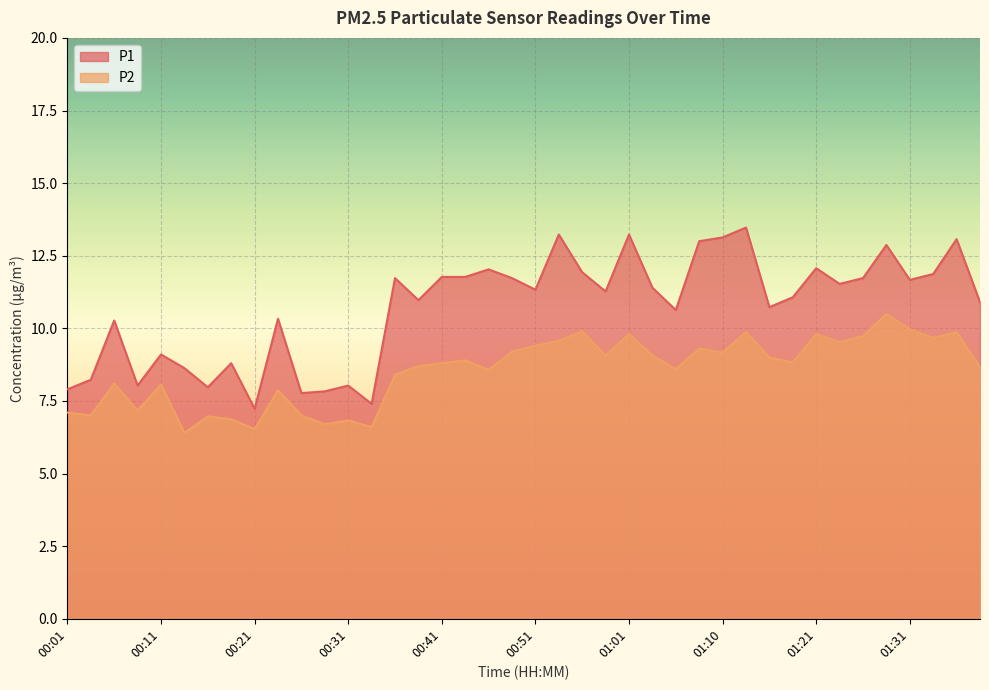

Reading left to right, list all the values displayed in this chart.

P1: 00:01=7.9	00:03=8.2	00:06=10.3	00:09=8.0	00:11=9.1	00:13=8.6	00:16=8.0	00:18=8.8	00:21=7.2	00:23=10.3	00:26=7.8	00:28=7.8	00:31=8.0	00:34=7.4	00:36=11.7	00:38=11.0	00:41=11.8	00:43=11.8	00:46=12.0	00:48=11.7	00:51=11.3	00:53=13.2	00:56=11.9	00:58=11.3	01:01=13.2	01:03=11.4	01:06=10.6	01:08=13.0	01:10=13.1	01:13=13.5	01:15=10.7	01:18=11.1	01:21=12.1	01:23=11.5	01:26=11.7	01:28=12.9	01:31=11.7	01:33=11.9	01:36=13.1	01:38=10.9
P2: 00:01=7.1	00:03=7.0	00:06=8.1	00:09=7.2	00:11=8.1	00:13=6.4	00:16=7.0	00:18=6.9	00:21=6.5	00:23=7.9	00:26=7.0	00:28=6.7	00:31=6.8	00:34=6.6	00:36=8.4	00:38=8.7	00:41=8.8	00:43=8.9	00:46=8.6	00:48=9.2	00:51=9.4	00:53=9.6	00:56=9.9	00:58=9.1	01:01=9.8	01:03=9.1	01:06=8.6	01:08=9.3	01:10=9.2	01:13=9.9	01:15=9.0	01:18=8.8	01:21=9.8	01:23=9.5	01:26=9.7	01:28=10.5	01:31=10.0	01:33=9.7	01:36=9.9	01:38=8.7